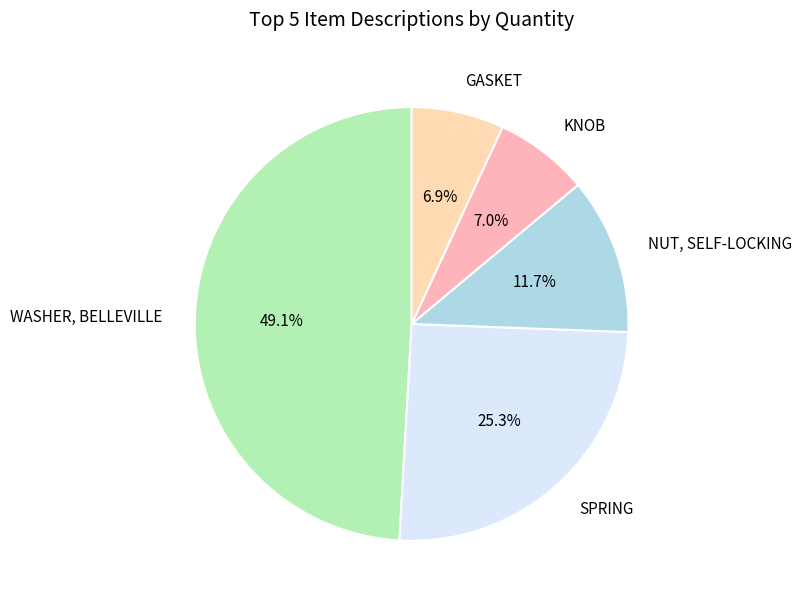

Between SPRING and GASKET, which is larger?

SPRING